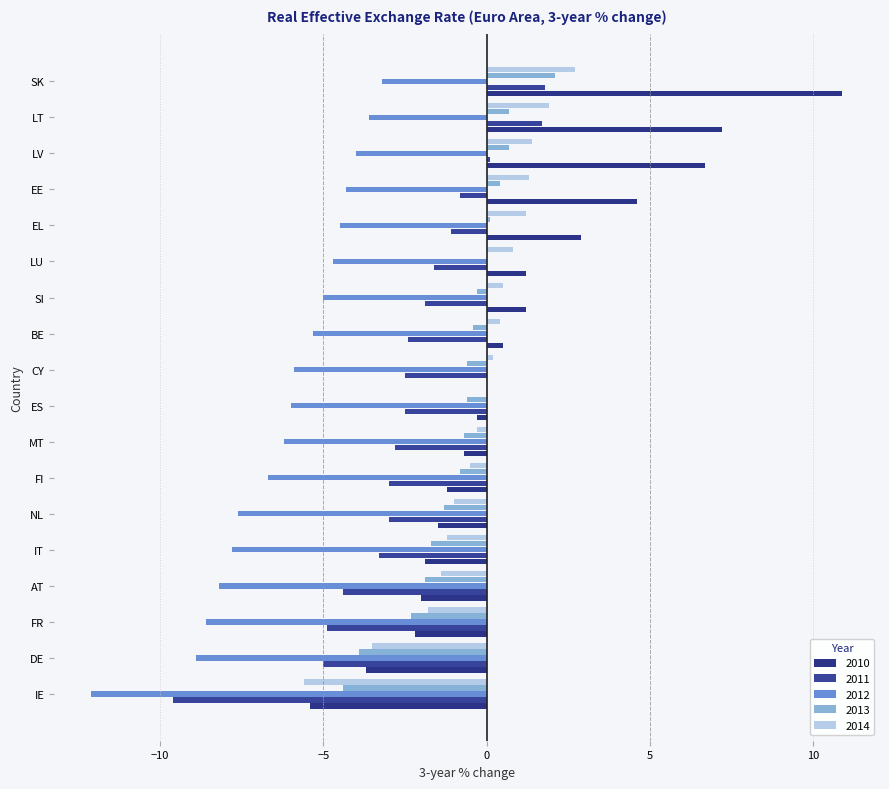

How many categories are shown in the chart?

18